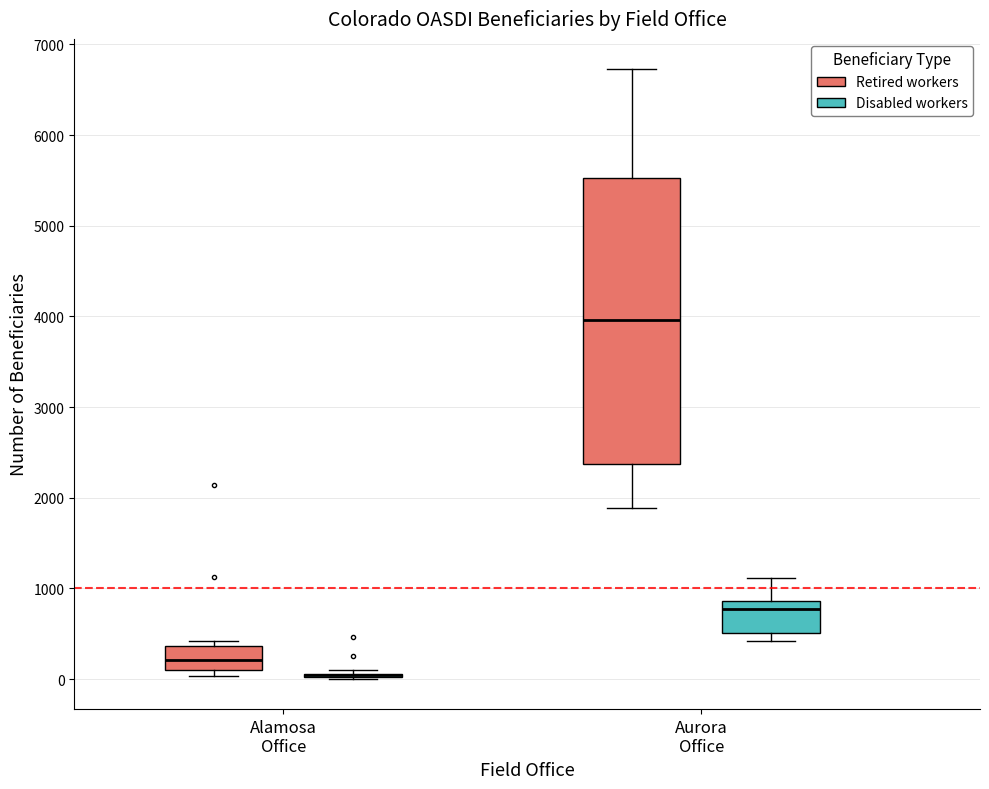

Reading left to right, transcribe this box plot: for each box, give where its median line is, the range the box spans, and where its two whiskers end, as read against the y-axis. The values are not printed on the chart, so give them approximately, as read against the axis.

Alamosa Office (Retired workers): median 200, box 100 to 400, whiskers 0 to 400 (just above the box's upper edge)
Alamosa Office (Disabled workers): box collapsed to a line at 0, whiskers 0 to 100
Aurora Office (Retired workers): median 4000, box 2400 to 5500, whiskers 1900 to 6700
Aurora Office (Disabled workers): median 800, box 500 to 900, whiskers 400 to 1100